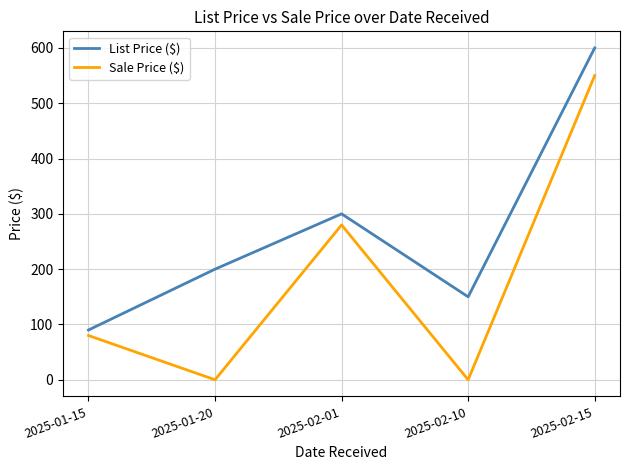

At which label is List Price ($) closest to 344?

2025-02-01